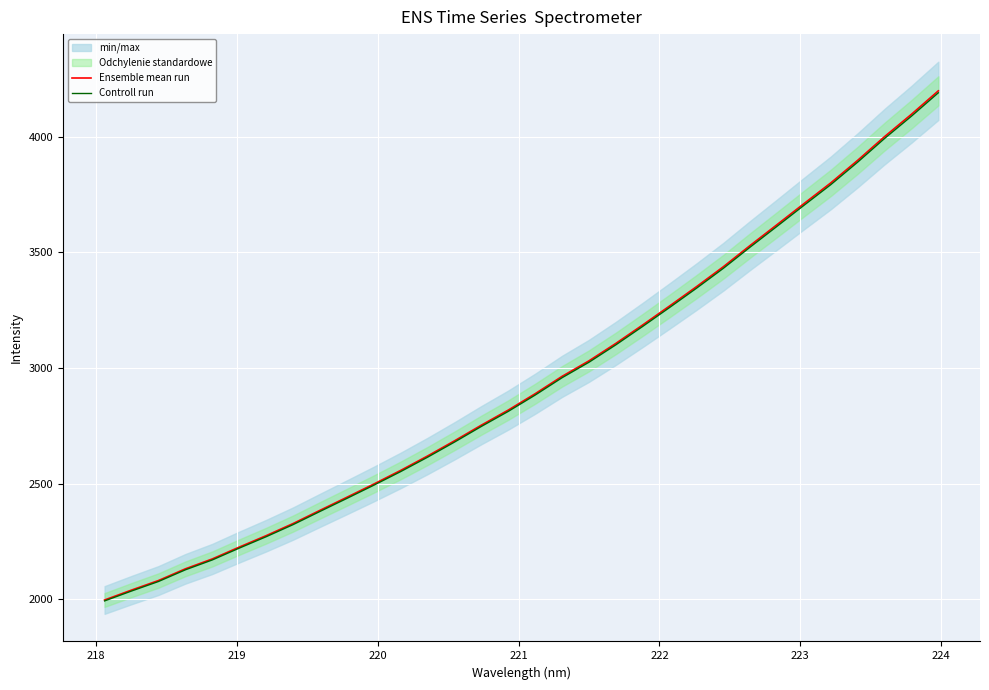

Reading right to left, extract all data points from this chart.

Ensemble mean run: 4199.0	4097.7	4001.1	3898.7	3801.2	3711.4	3620.7	3530.7	3438.4	3352.1	3268.7	3186.7	3106.8	3031.3	2964.3	2889.2	2818.5	2753.4	2685.4	2619.9	2557.6	2498.5	2441.3	2384.8	2327.7	2275.3	2225.9	2174.7	2131.9	2081.3	2040.1	1997.2
Controll run: 4190.6	4089.5	3993.1	3890.9	3793.6	3704.0	3613.4	3523.6	3431.5	3345.4	3262.2	3180.4	3100.5	3025.3	2958.4	2883.4	2812.9	2747.9	2680.0	2614.7	2552.5	2493.5	2436.5	2380.1	2323.0	2270.7	2221.4	2170.4	2127.7	2077.1	2036.0	1993.2